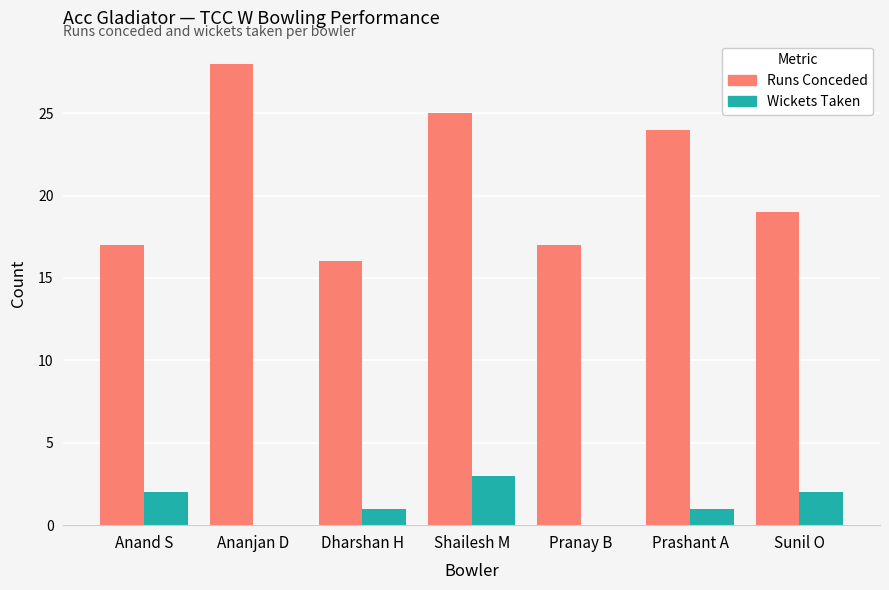

What are all the series names shown in the legend?

Runs Conceded, Wickets Taken